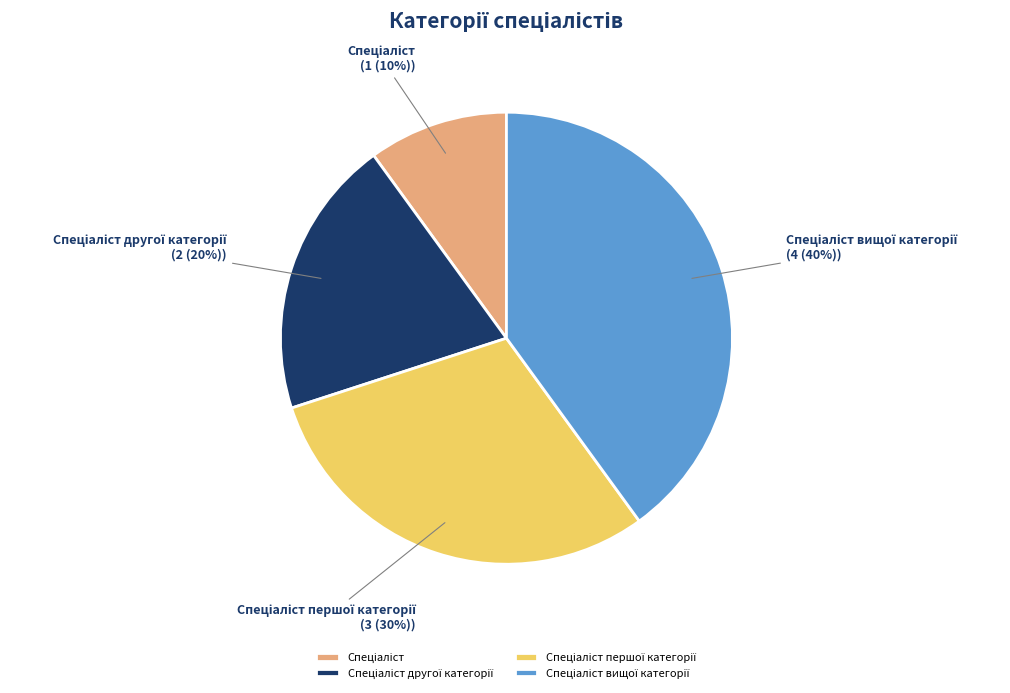

To the nearest percent, what is the difference between the largest and smallest slice percentages?

30%